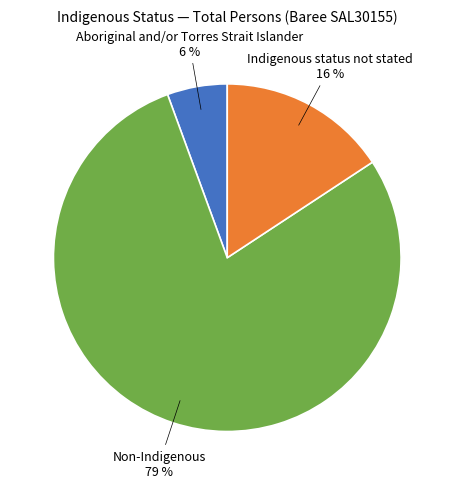

Is there a majority slice in this chart?

Yes